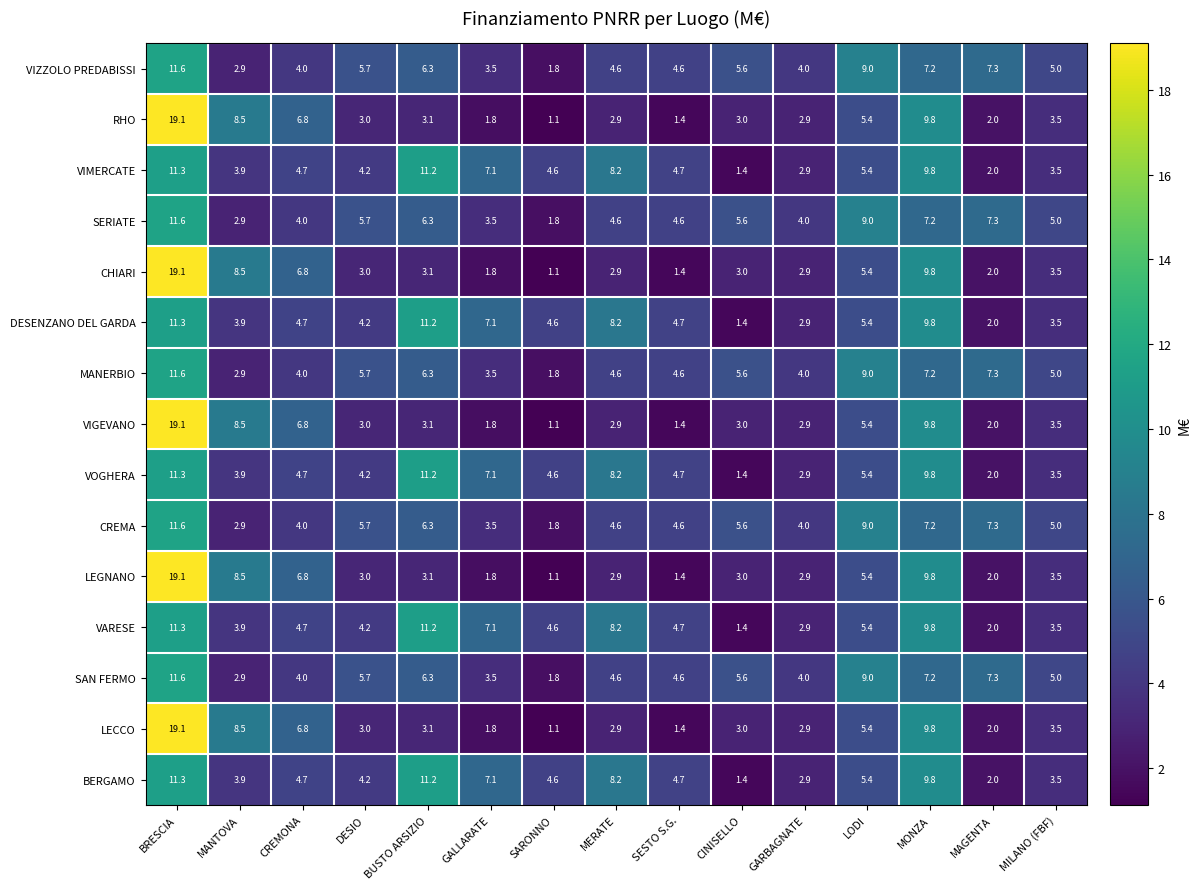

What is the difference between the second highest and minimum values in the MANERBIO series?

7.2